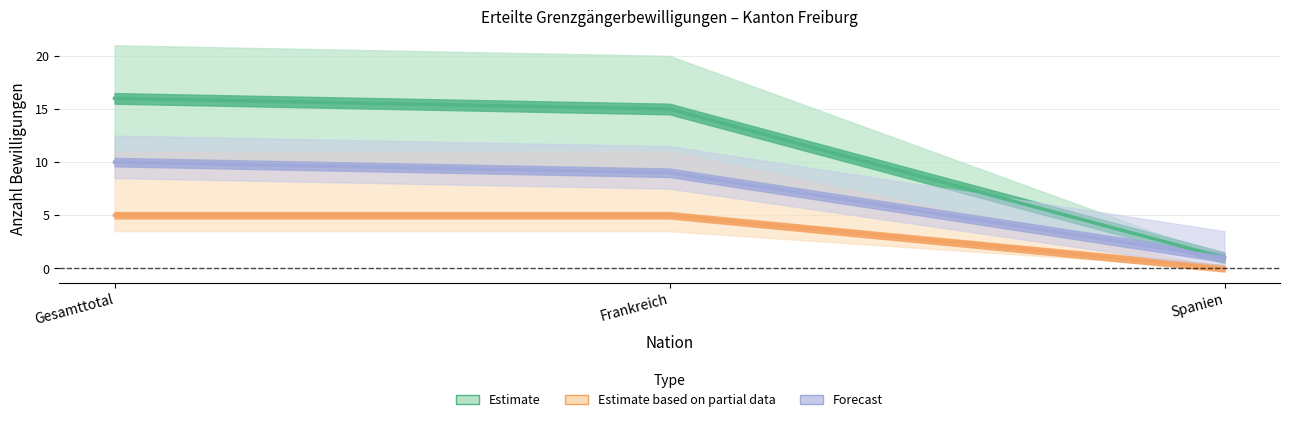

Reading left to right, list all the values displayed in this chart.

Total: Gesamttotal=16	Frankreich=15	Spanien=1
Frauen: Gesamttotal=5	Frankreich=5	Spanien=0
Maenner: Gesamttotal=10	Frankreich=9	Spanien=1